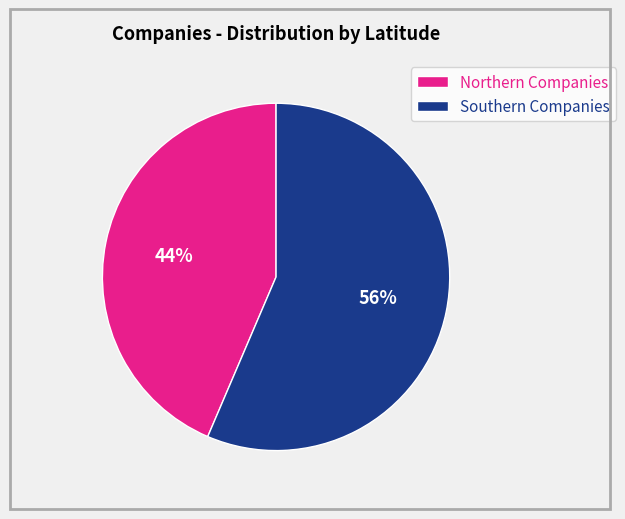

How many slices are in this pie chart?

2